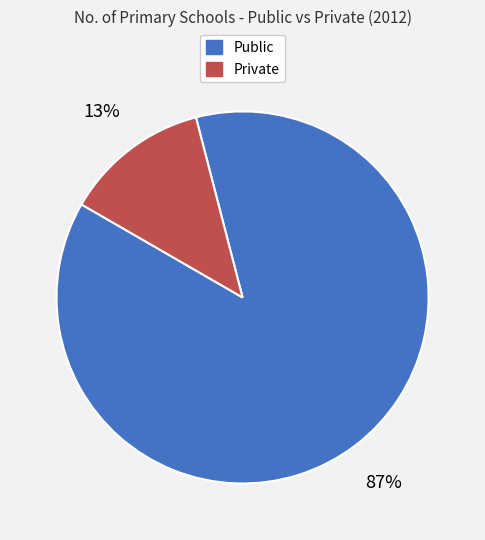

To the nearest percent, what is the average slice percentage?

50%